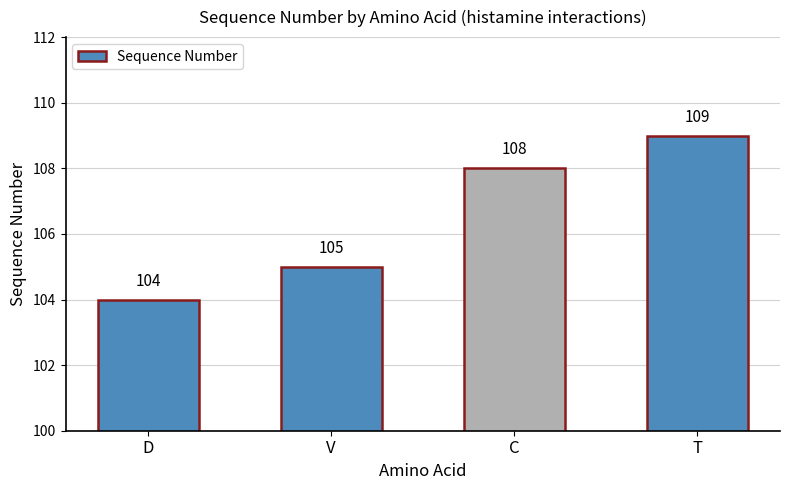

What is the label of the 4th bar from the right?

D